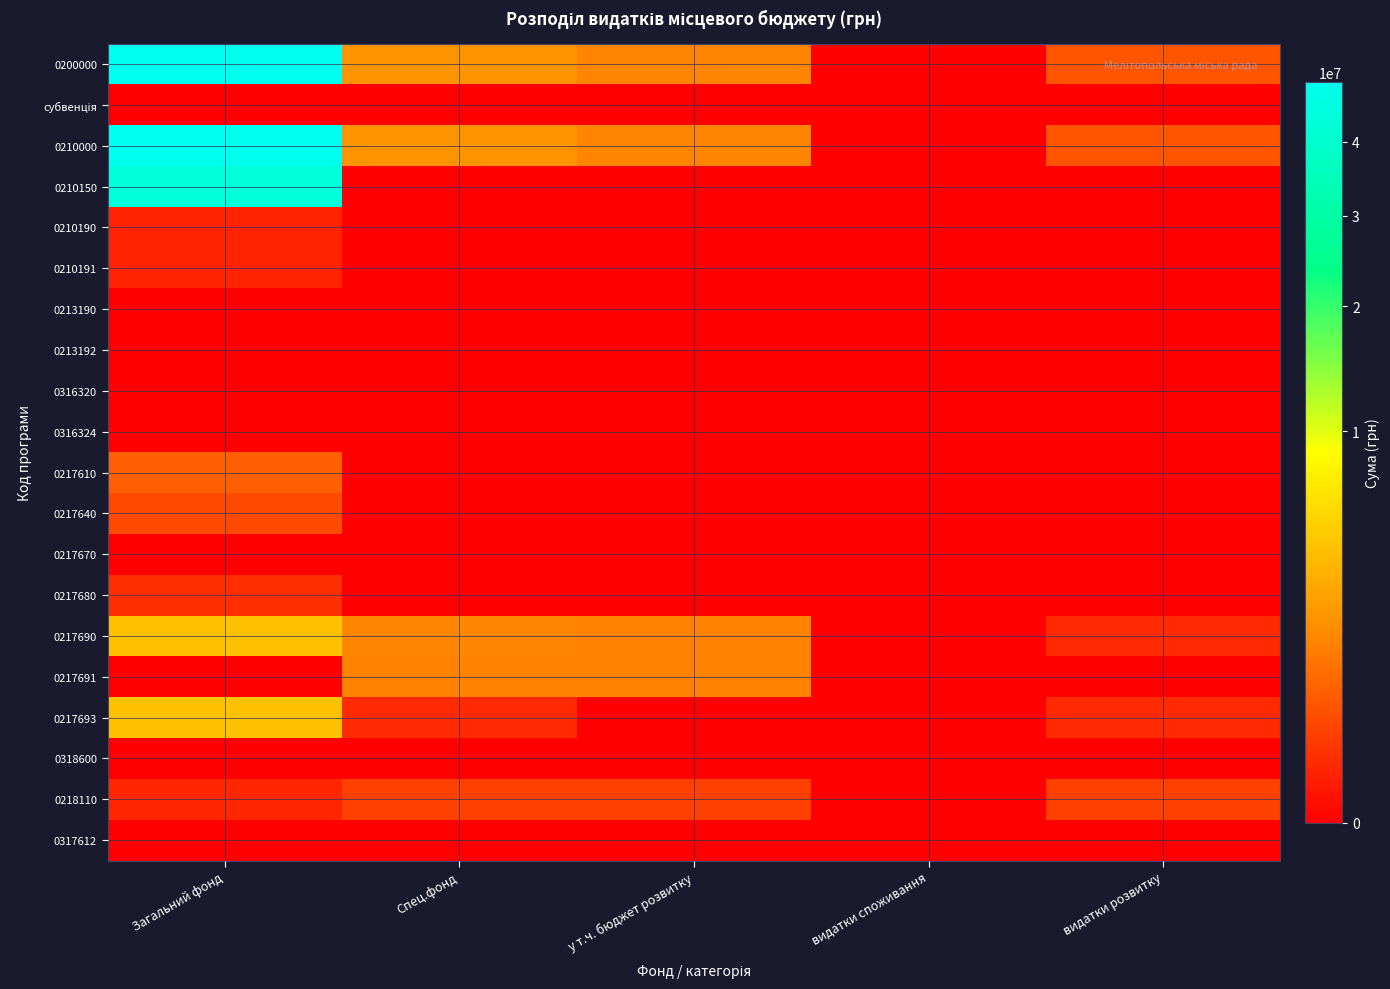

How many series are shown in this chart?

20